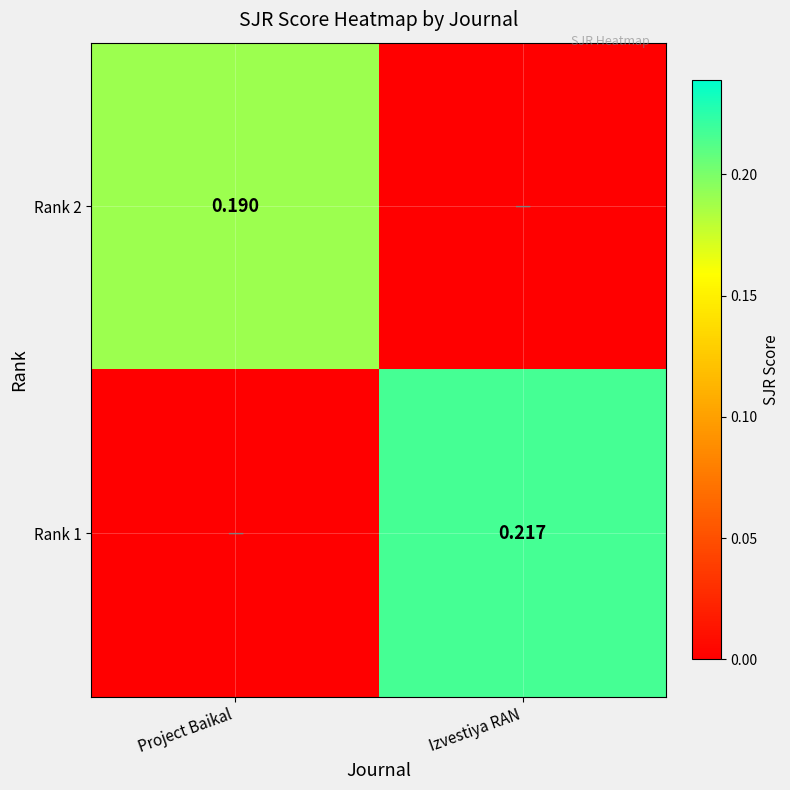

What is the maximum value for Rank 1?

0.2